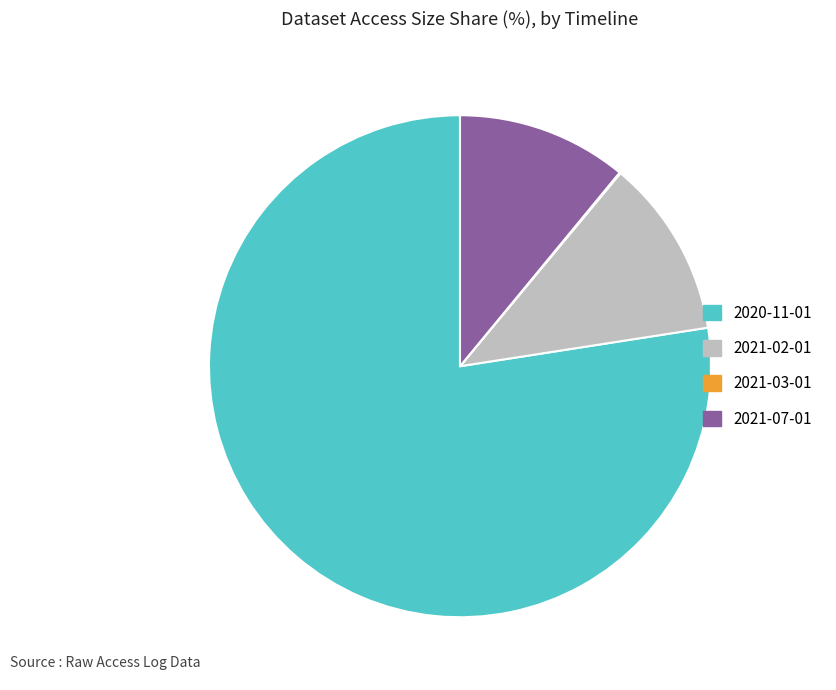

Do 2021-02-01 and 2020-11-01 together represent more than half of the pie?

Yes